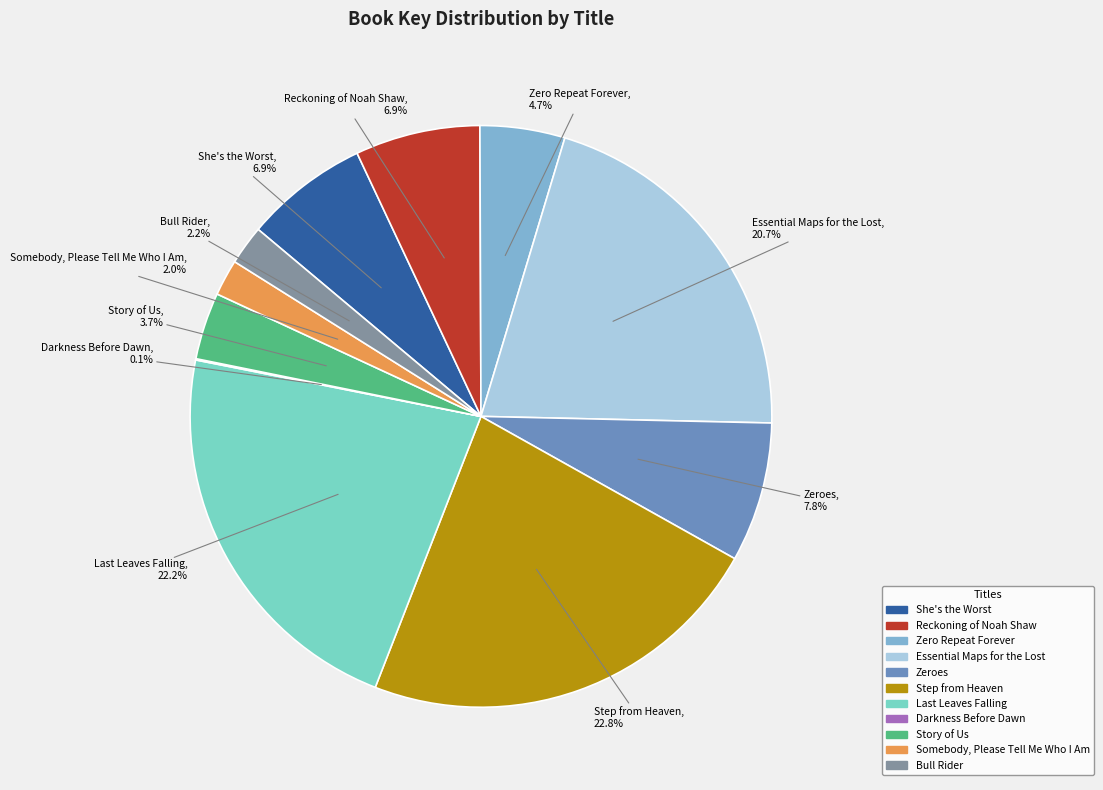

Is the sum of Zeroes and Zero Repeat Forever greater than half?

No